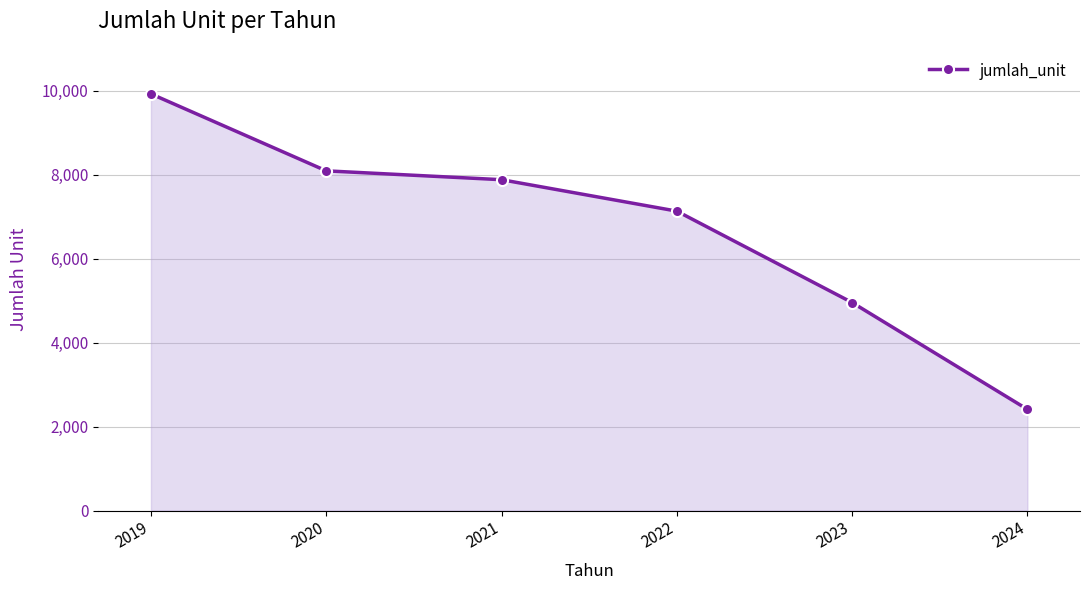

Reading left to right, transcribe all the data shown in this chart.

9927	8093	7882	7133	4955	2410